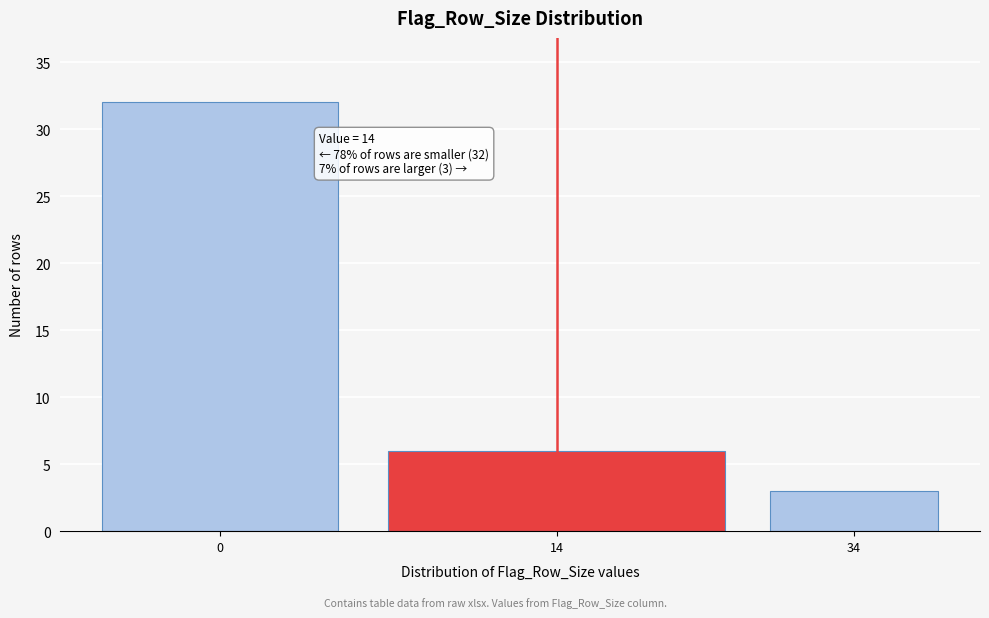

Reading right to left, list all the values displayed in this chart.

3	6	32